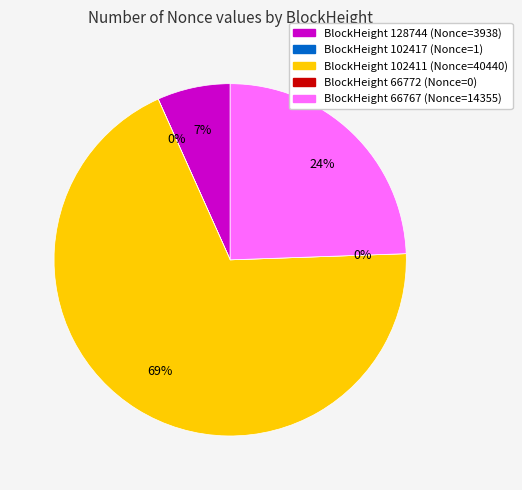

True or false: 102417 accounts for 14% of the total.

False